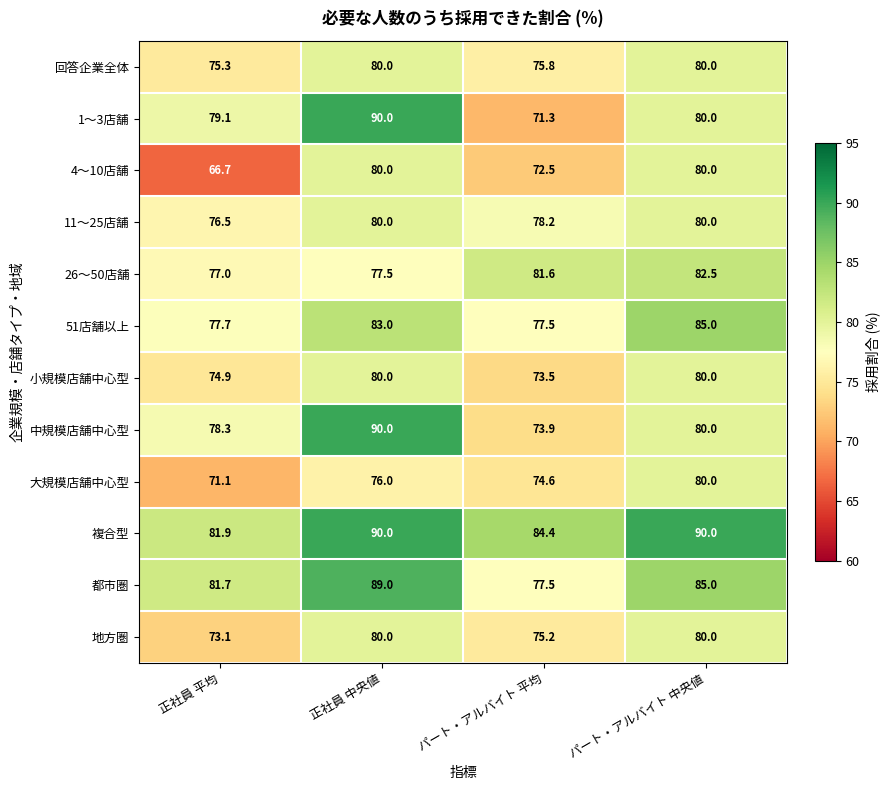

Which series has the widest spread of values?

1〜3店舗